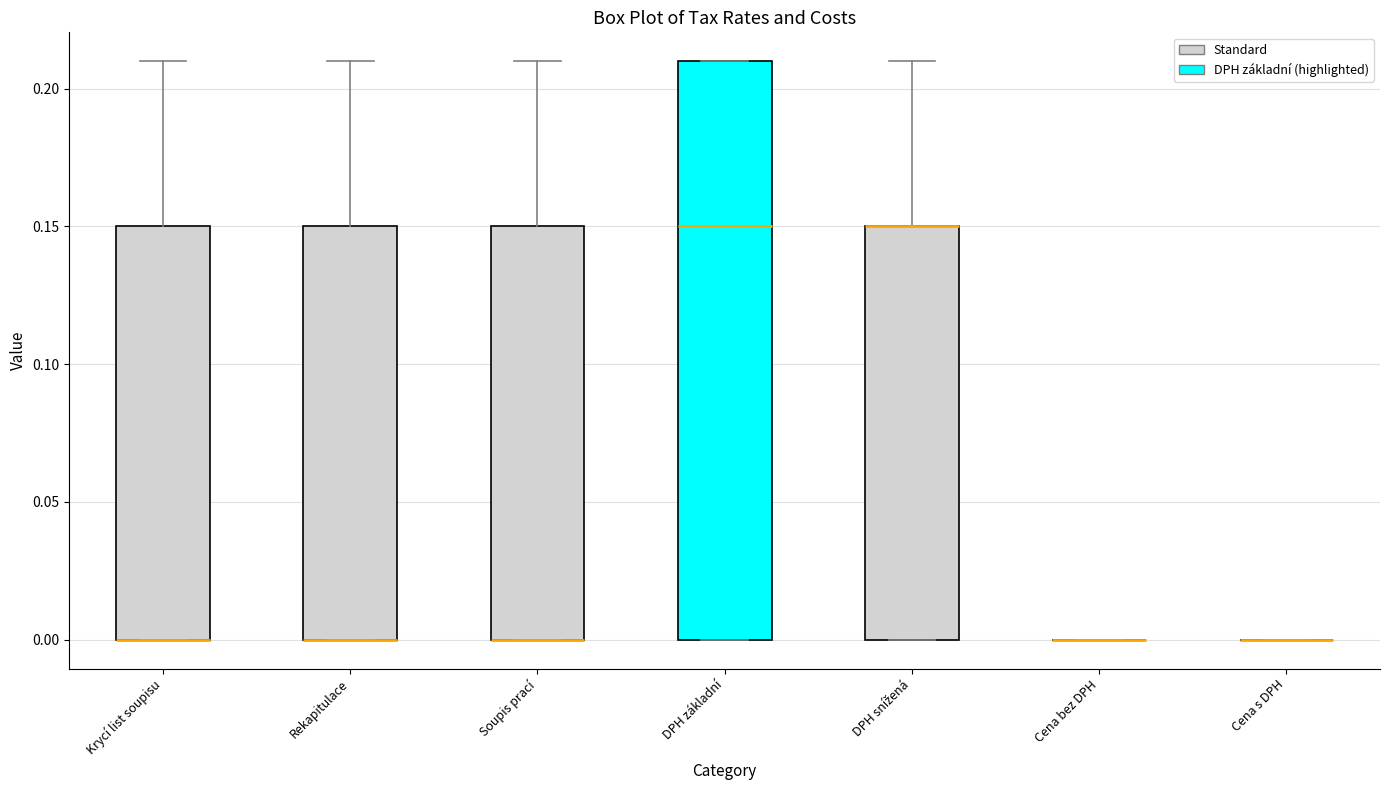

Reading left to right, read every box against the y-axis: the position of its median line, the range the box covers, and the ends of its whiskers. The values are not printed on the chart, so give them approximately, as read against the axis.

Krycí list soupisu: median 0.00 (drawn on the box's lower edge), box 0.00 to 0.15, whiskers 0.00 to 0.21
Rekapitulace: median 0.00 (drawn on the box's lower edge), box 0.00 to 0.15, whiskers 0.00 to 0.21
Soupis prací: median 0.00 (drawn on the box's lower edge), box 0.00 to 0.15, whiskers 0.00 to 0.21
DPH základní: median 0.15, box 0.00 to 0.21, whiskers 0.00 to 0.21
DPH snížená: median 0.15 (drawn on the box's upper edge), box 0.00 to 0.15, whiskers 0.00 to 0.21
Cena bez DPH: box collapsed to a line at 0.00, whiskers 0.00 to 0.00
Cena s DPH: box collapsed to a line at 0.00, whiskers 0.00 to 0.00